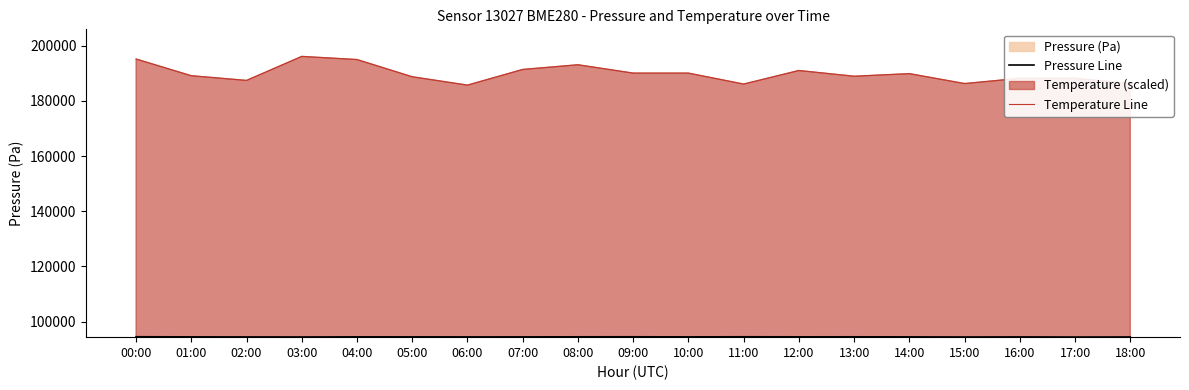

What is the label of the 15th point from the left?

14:00